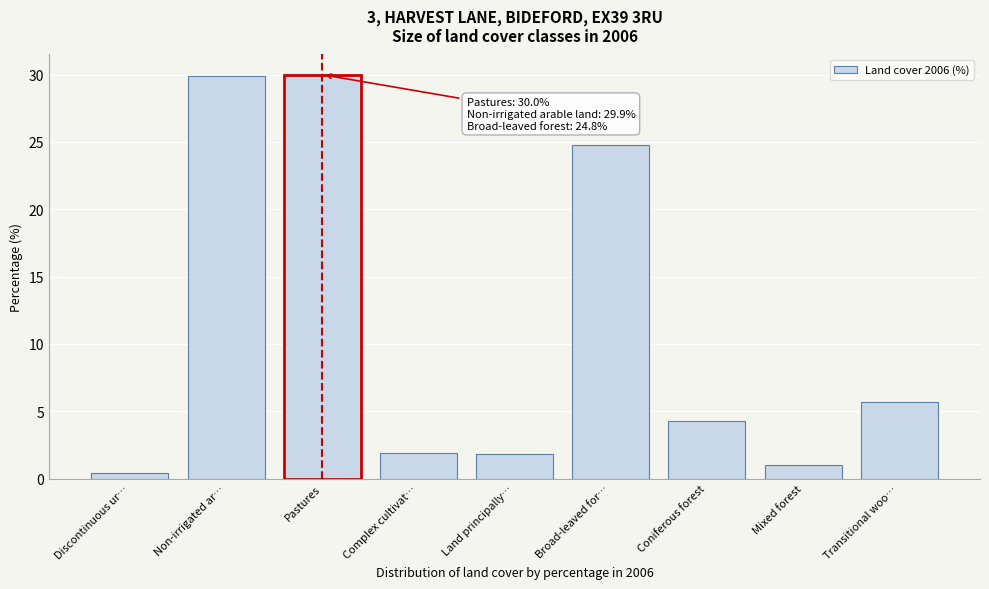

What is the change in value from Complex cultivat… to Broad-leaved for…?

+22.9